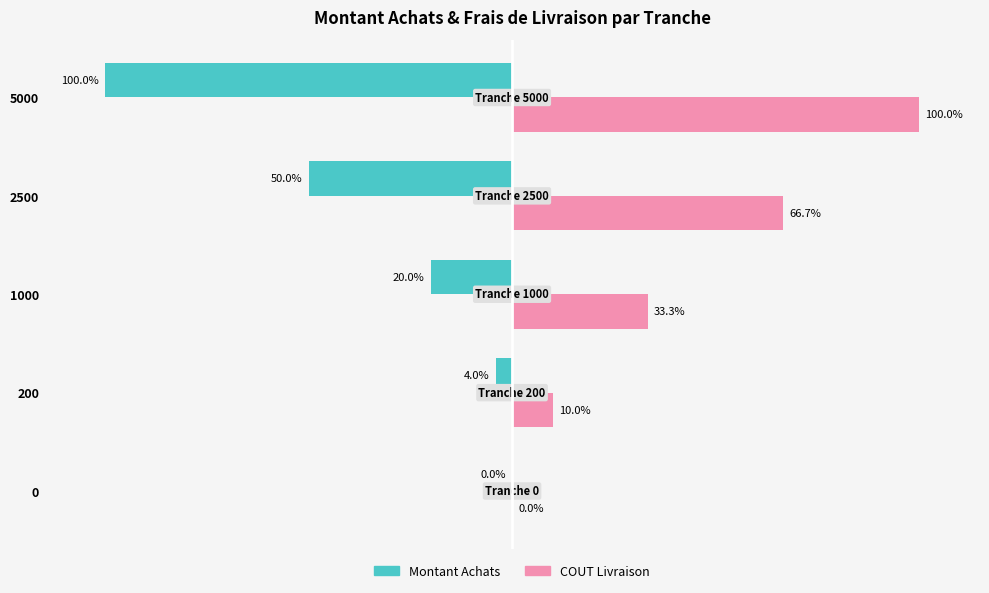

Which series changed the most between 200 and 1000?

COUT Livraison